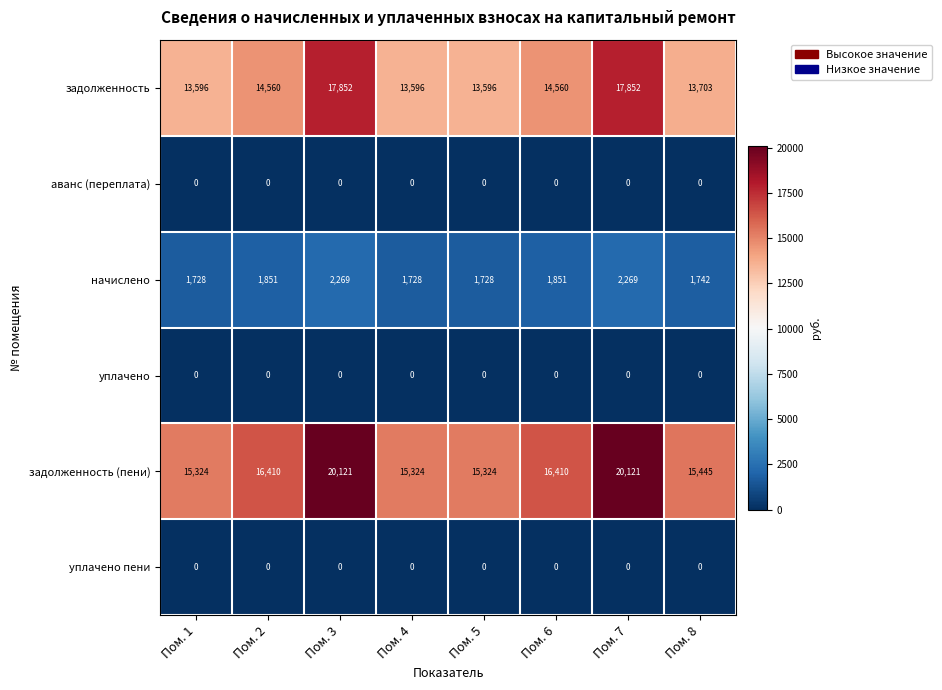

Between Пом. 6 and Пом. 7, which series saw the biggest shift?

задолженность (пени)